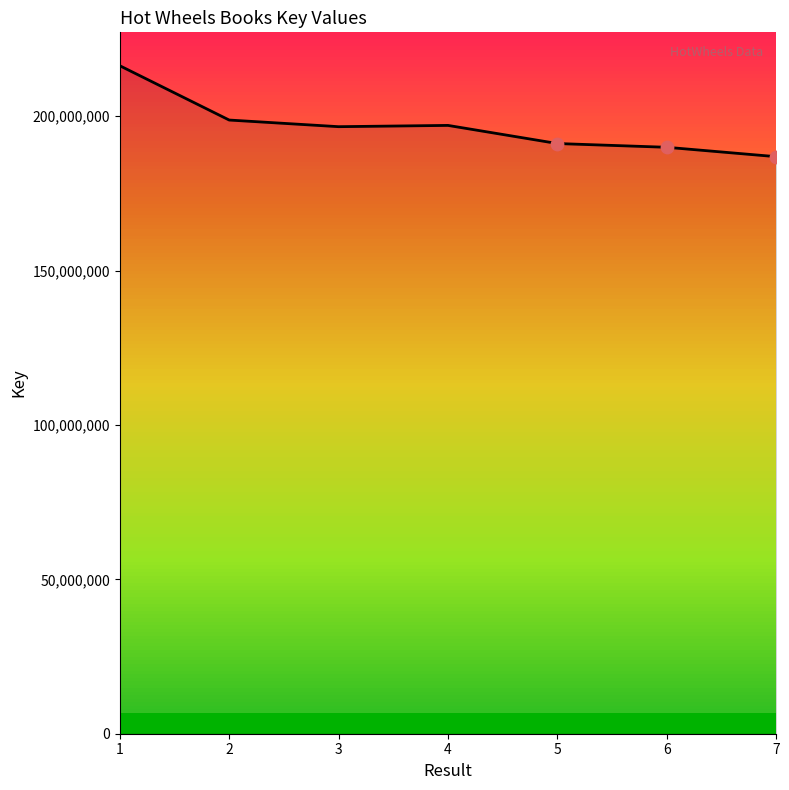

Which has a higher value, 1 or 6?

1